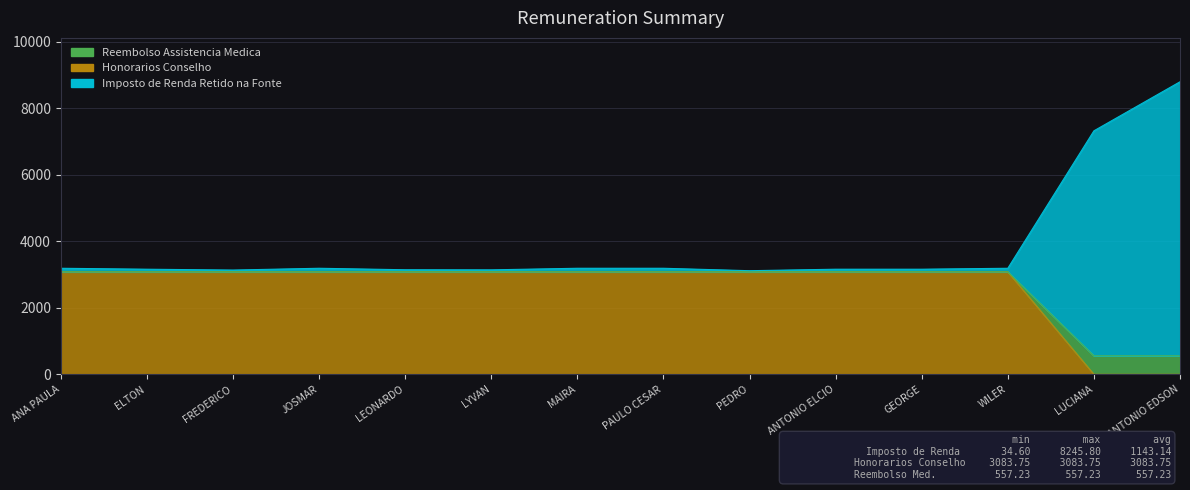

What position from the right is ANA PAULA?

14